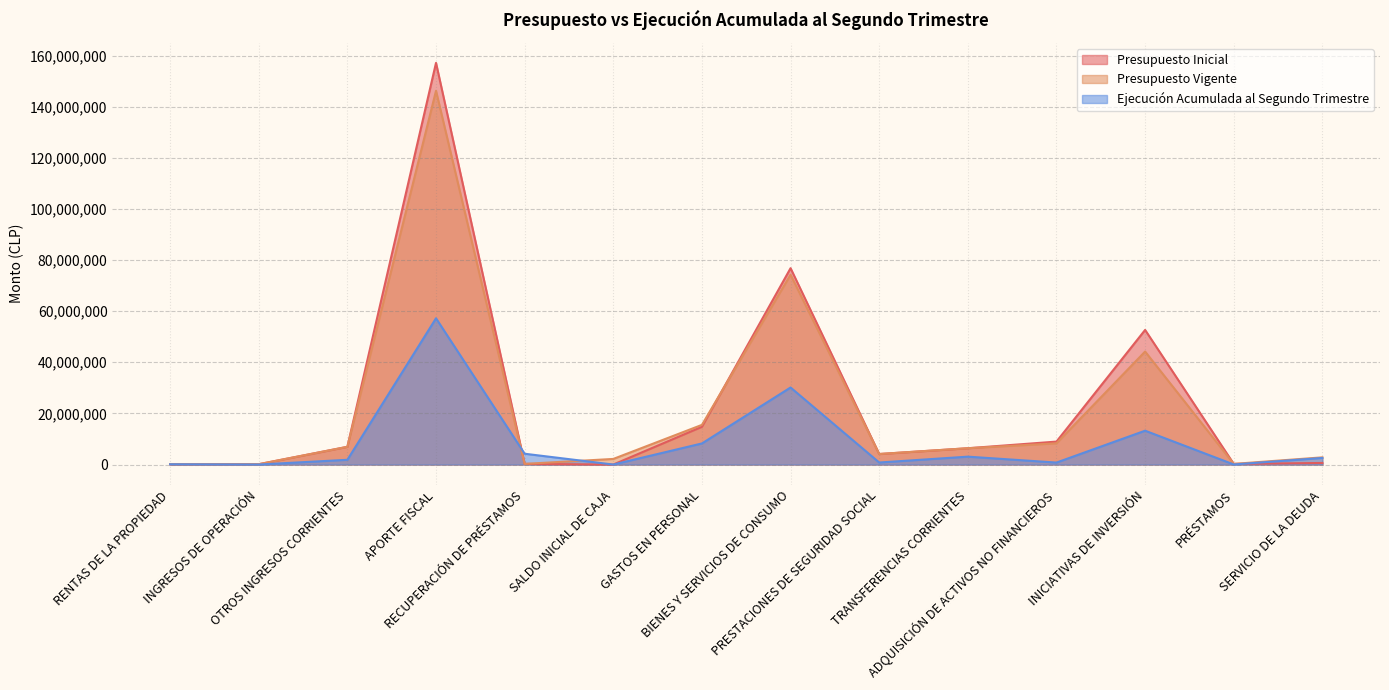

What is the label of the 7th point from the left?

GASTOS EN PERSONAL